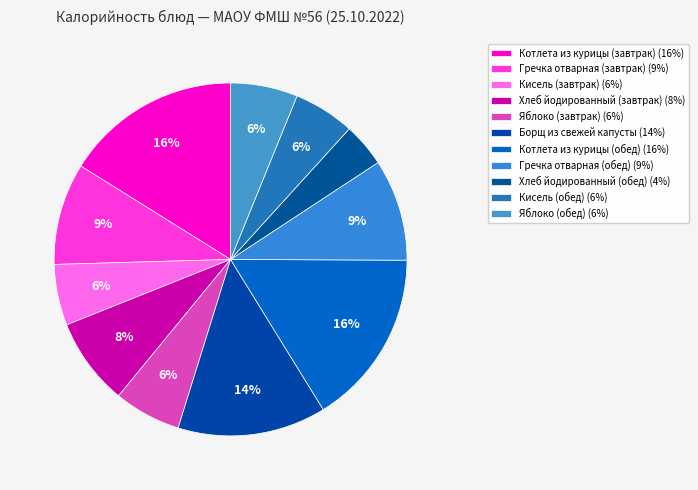

How many segments does this pie chart have?

11